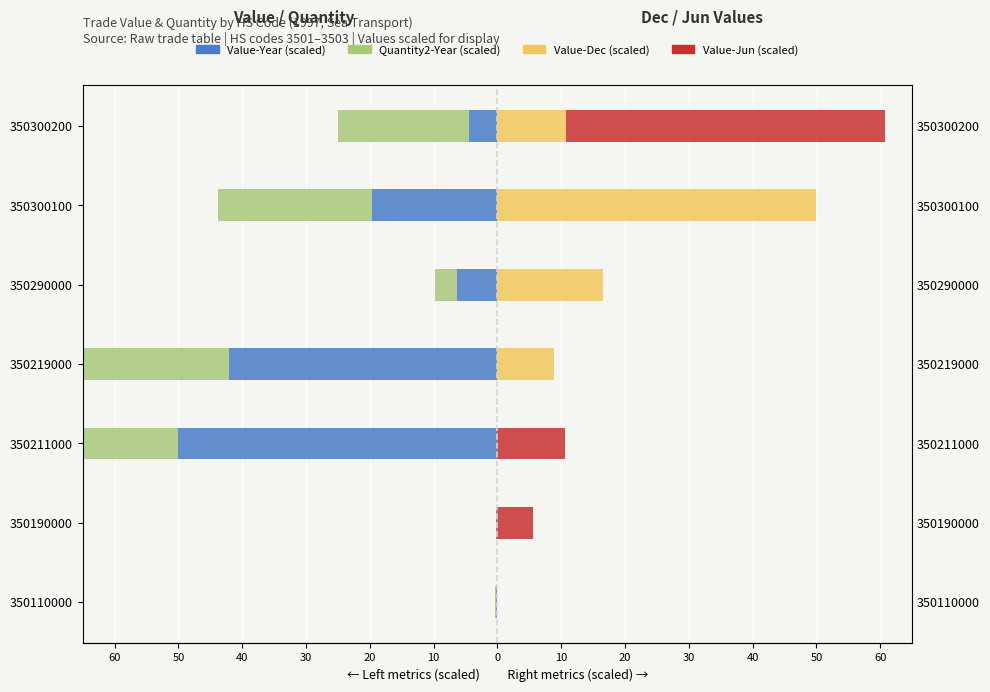

Rank the series by their maximum value, from highest to lowest.

Value-Dec (scaled), Value-Jun (scaled), Quantity2-Year (scaled), Value-Year (scaled)